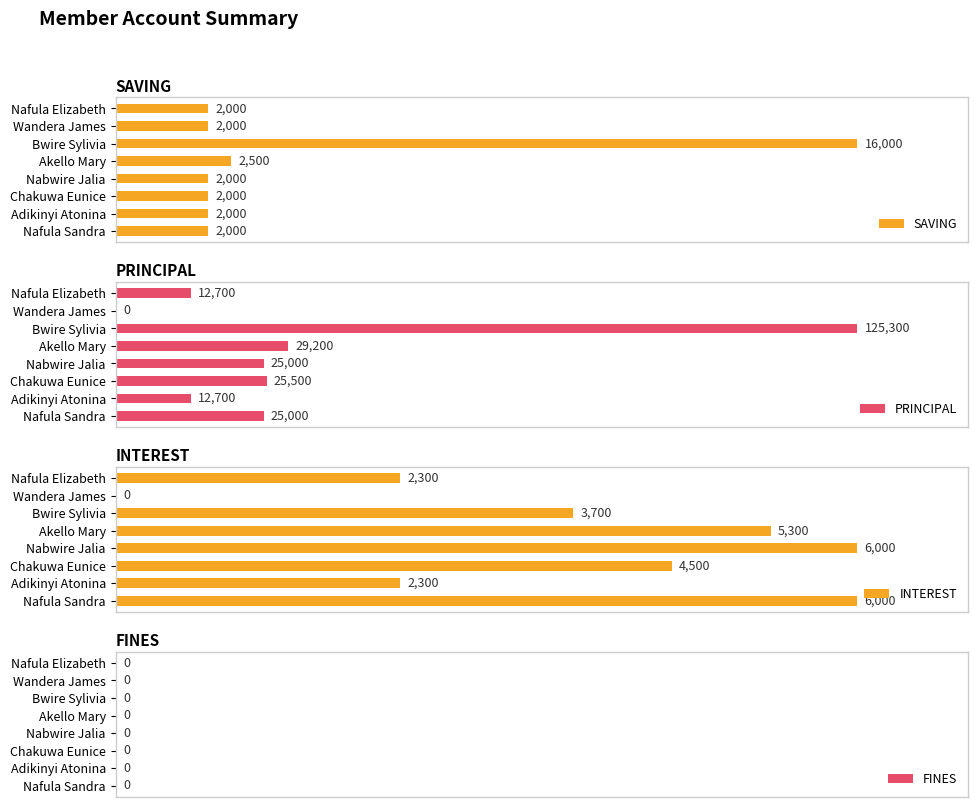

List the series in order of their peak value, lowest first.

FINES, SAVING, PRINCIPAL, INTEREST